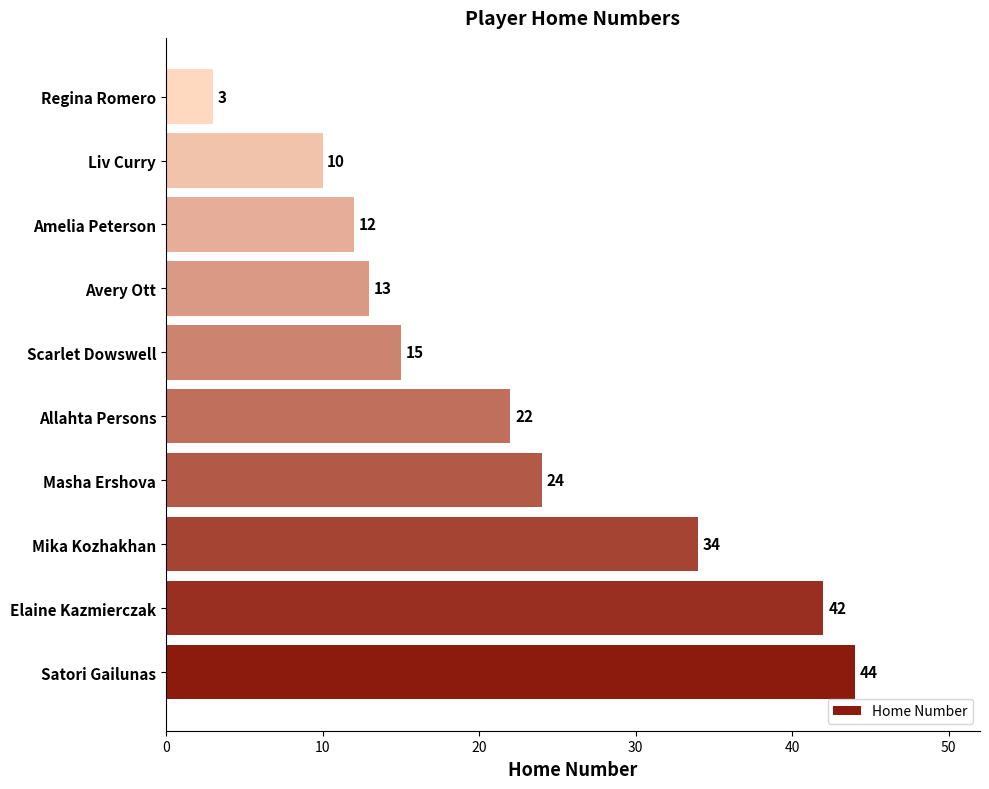

List the labels in order of value, largest first.

Satori Gailunas, Elaine Kazmierczak, Mika Kozhakhan, Masha Ershova, Allahta Persons, Scarlet Dowswell, Avery Ott, Amelia Peterson, Liv Curry, Regina Romero